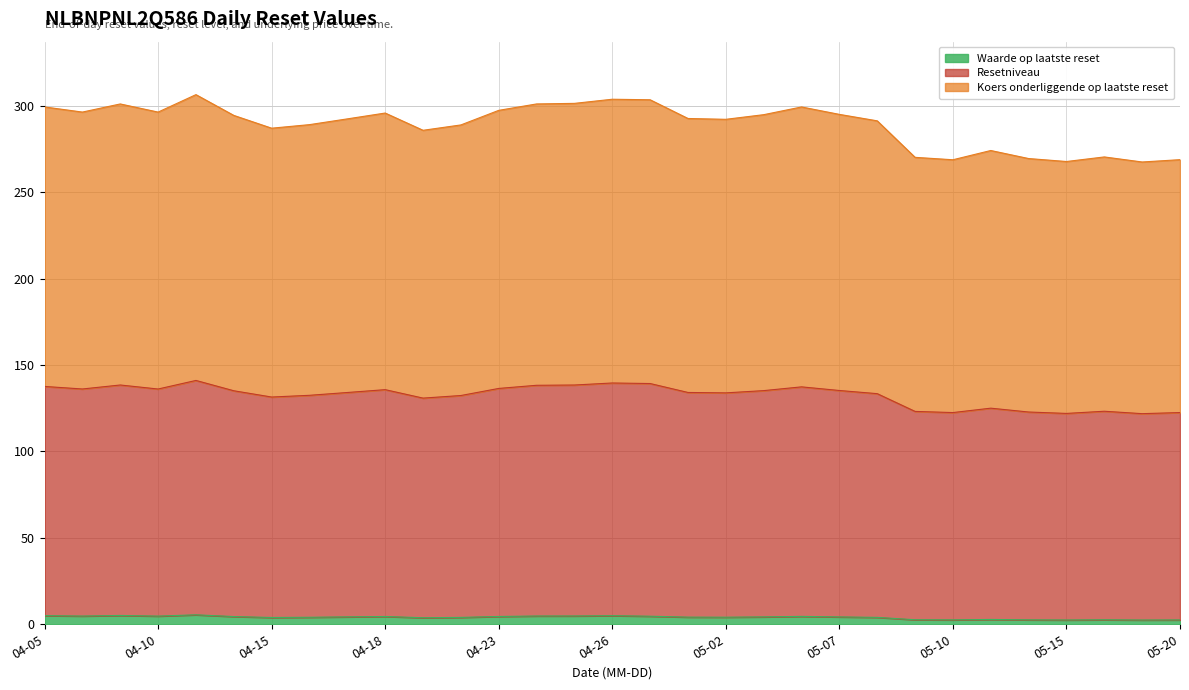

True or false: Waarde op laatste reset has a value of 3.9 at 04-15.

True